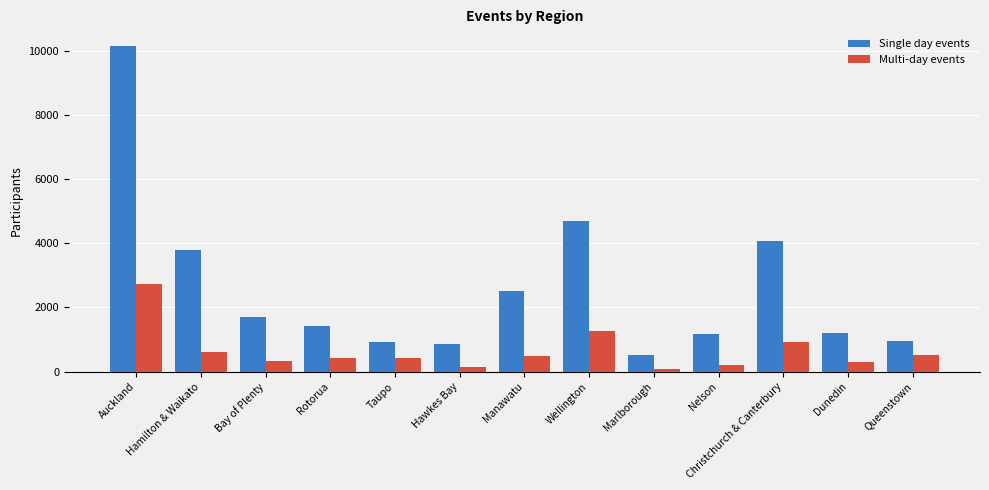

List the series in order of their overall mean, highest first.

Single day events, Multi-day events